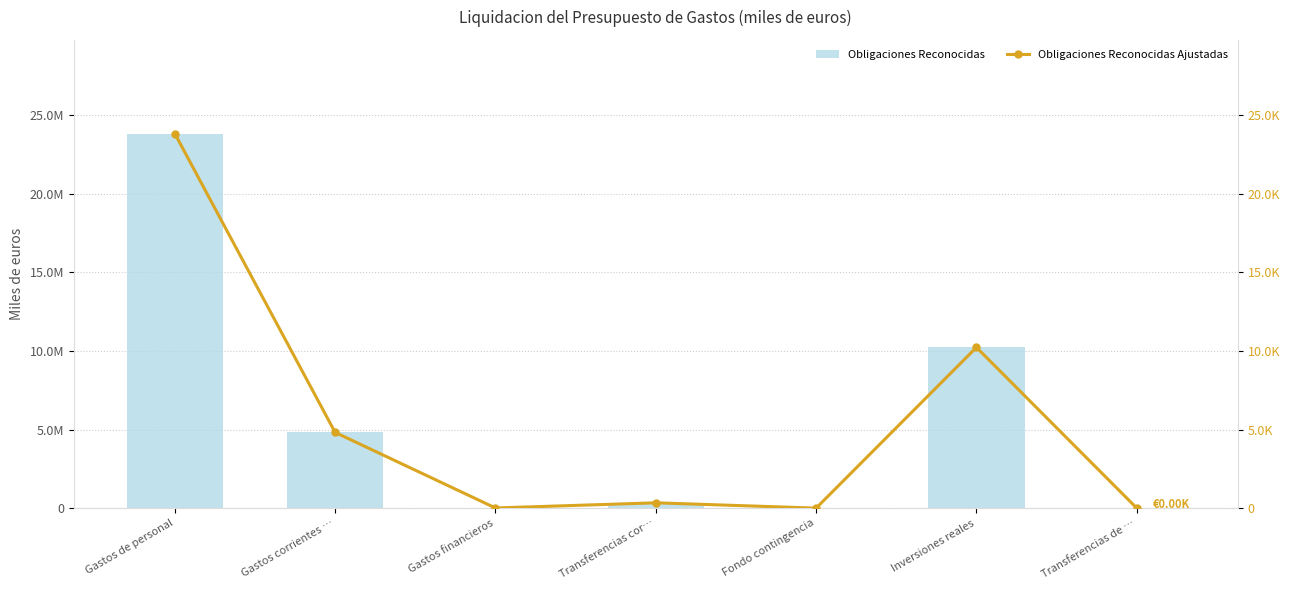

Which series changed the most between Gastos corrientes … and Transferencias de …?

Obligaciones Reconocidas